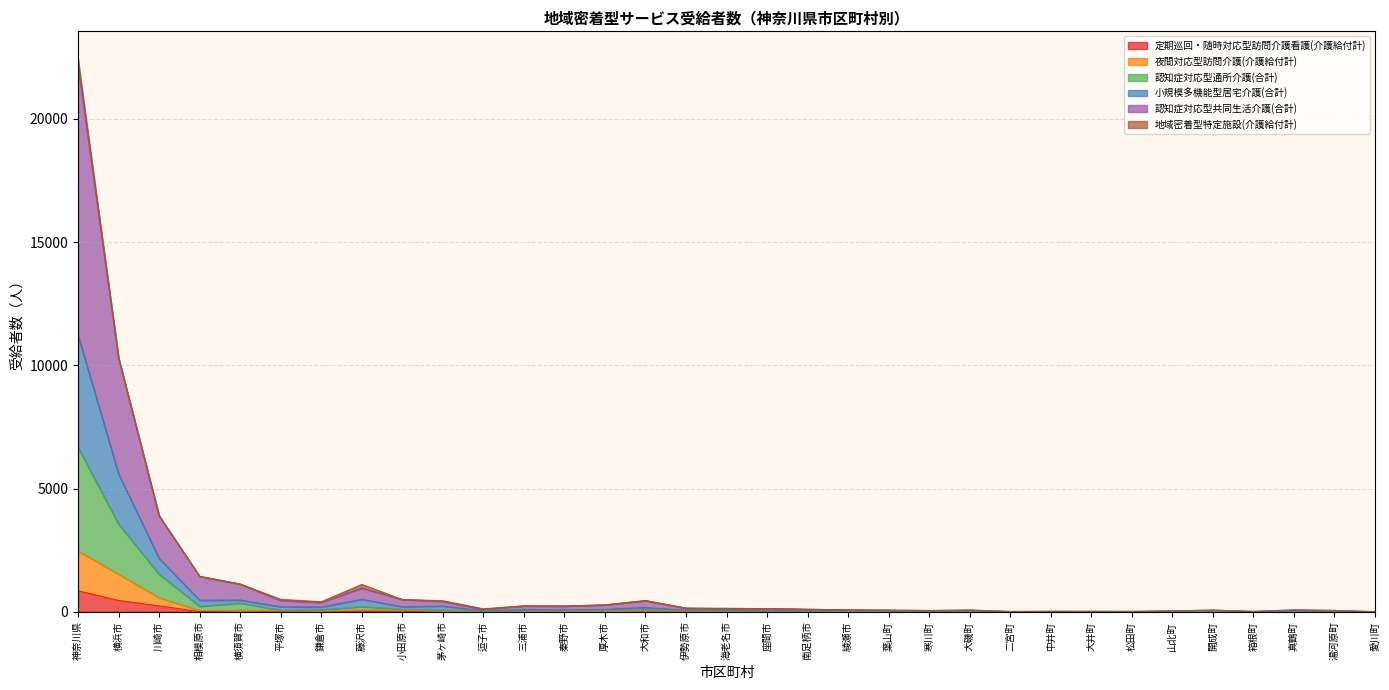

At which category is the sum across all series the highest?

神奈川県